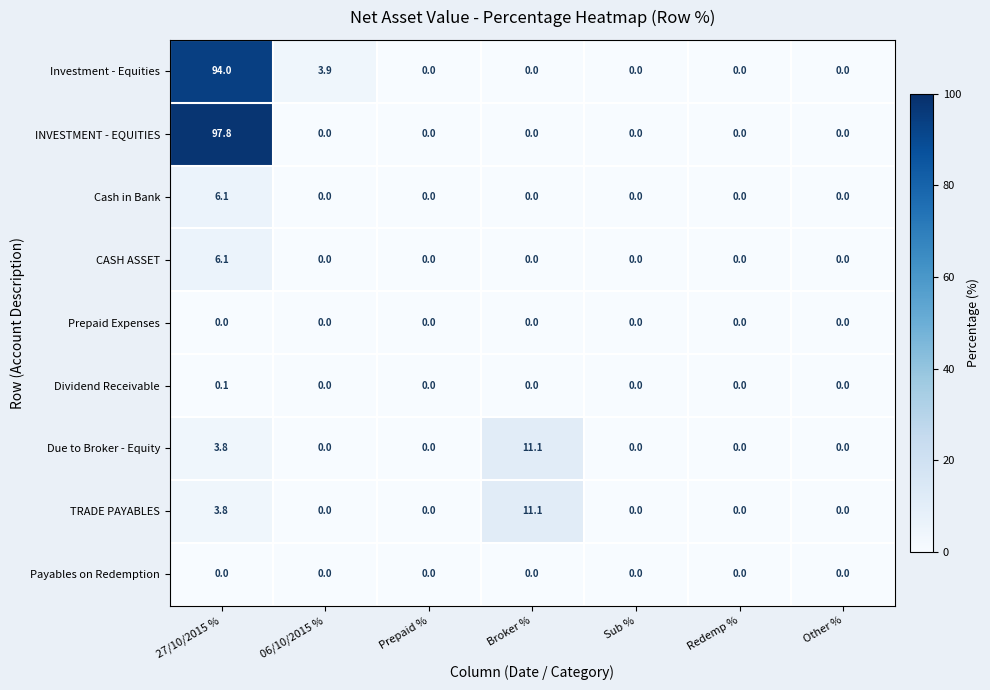

Which series has the largest total across all categories?

Investment - Equities